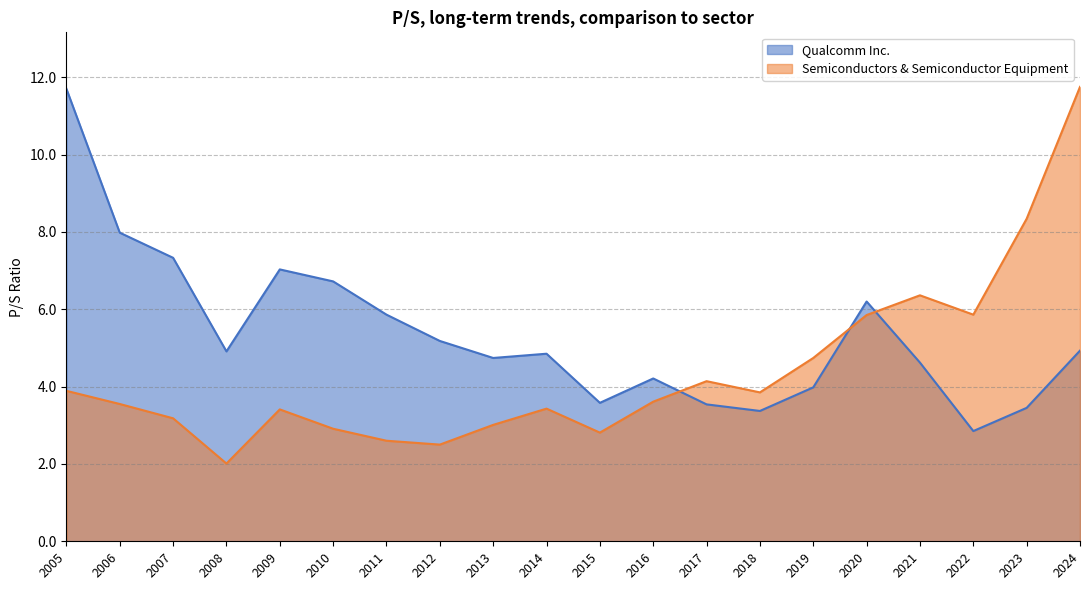

What is the smallest value displayed?

2.0